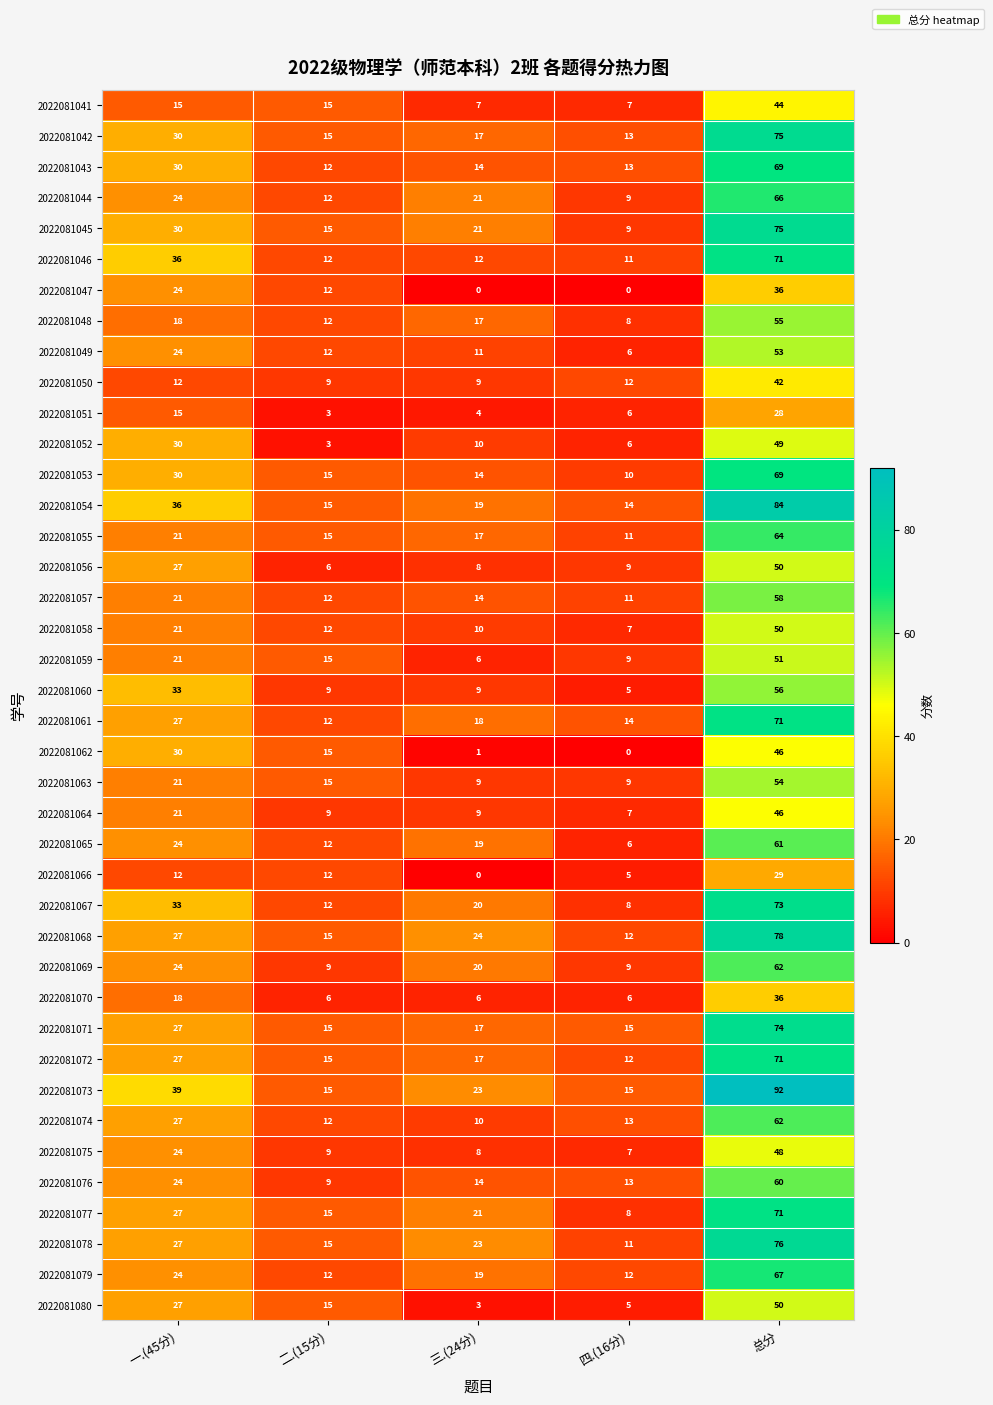

Which series has the largest total across all categories?

2022081073